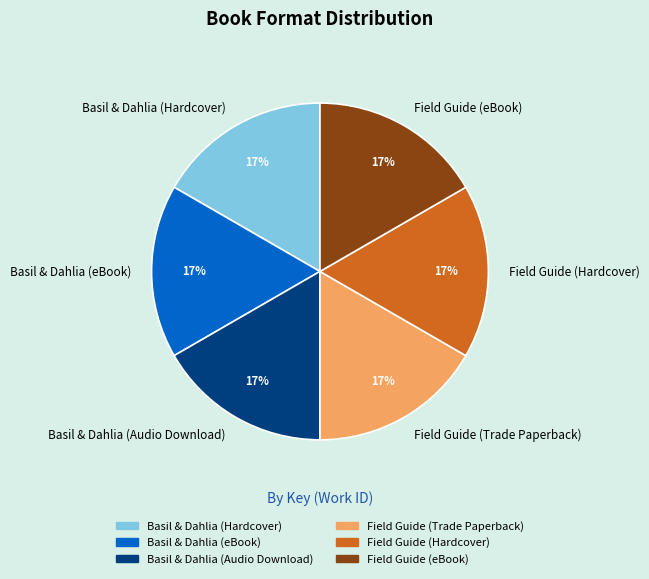

To the nearest percent, what is the difference between the Basil & Dahlia (Audio Download) and Field Guide (Hardcover) slice percentages?

0%